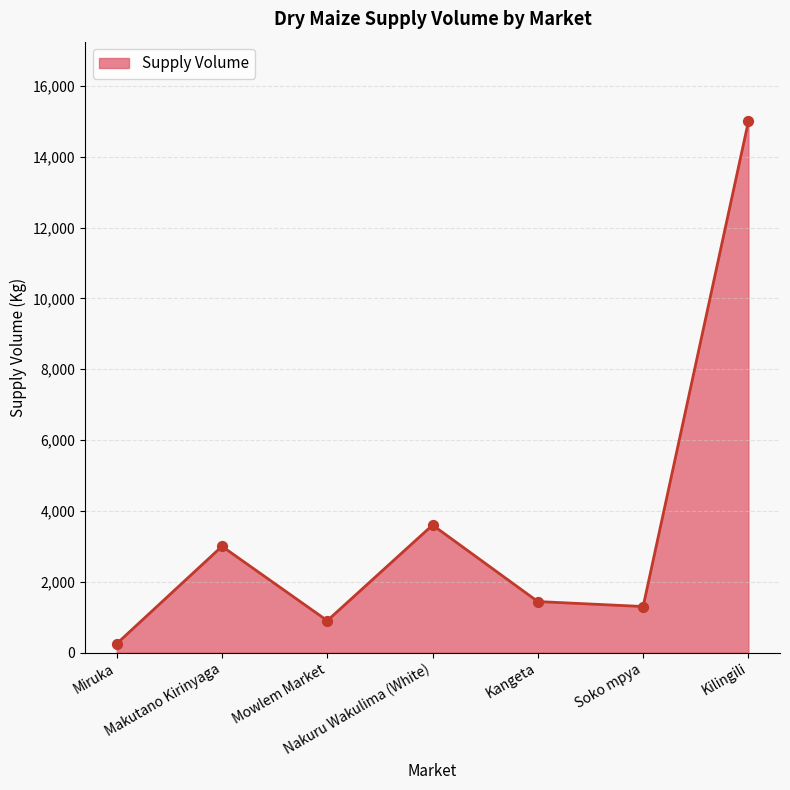

Which has a higher value, Soko mpya or Nakuru Wakulima (White)?

Nakuru Wakulima (White)